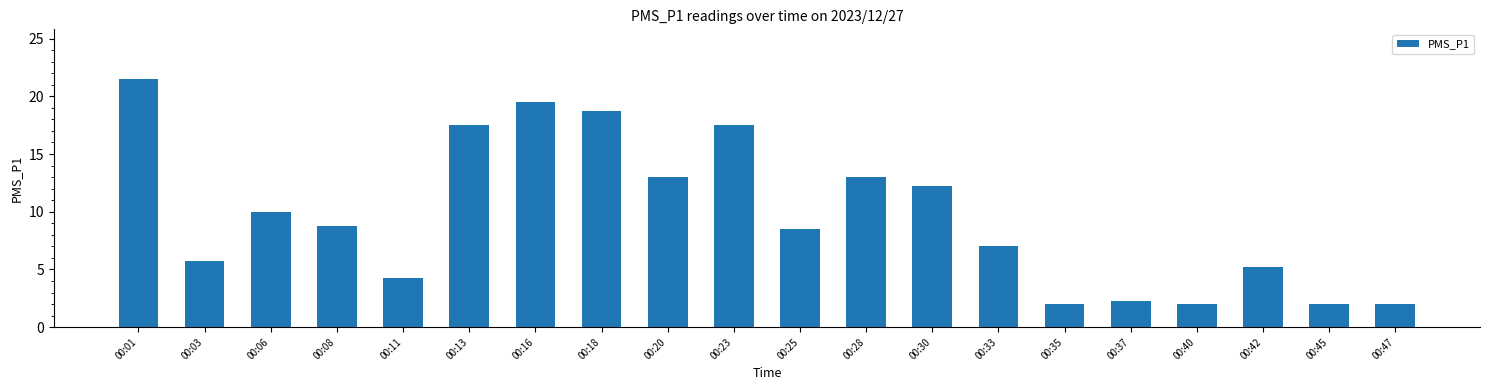

At which label does the data first exceed 8?

00:01